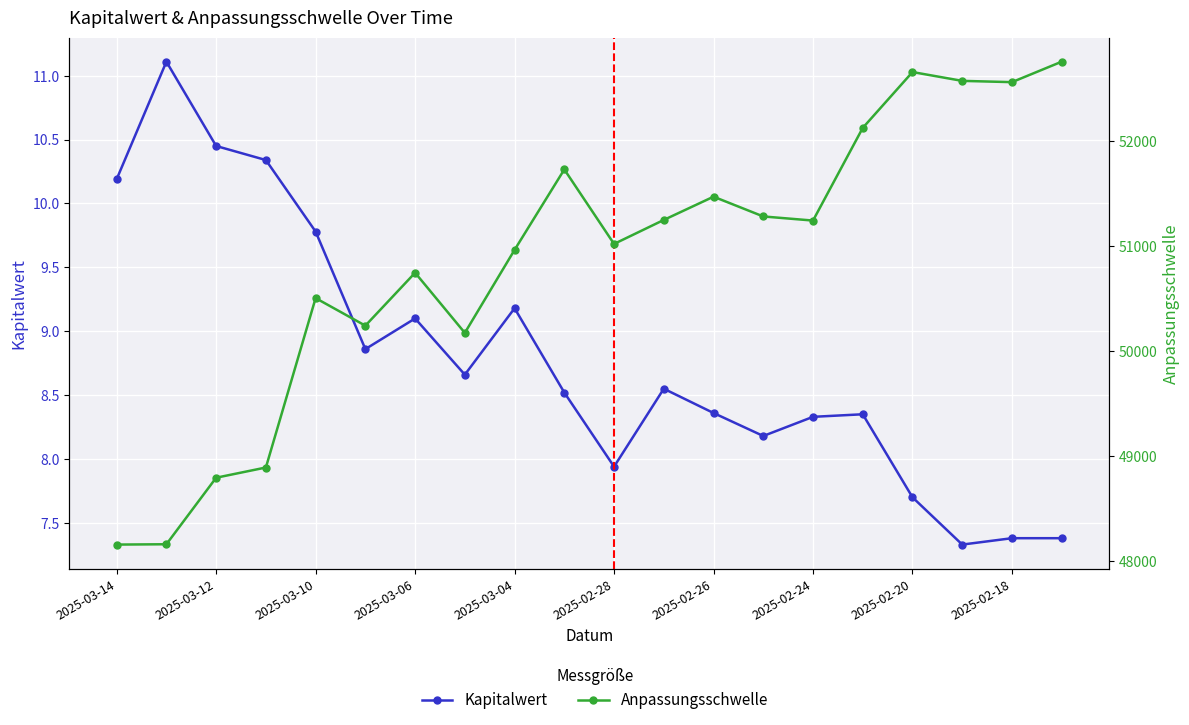

What are all the series names shown in the legend?

Kapitalwert, Anpassungsschwelle